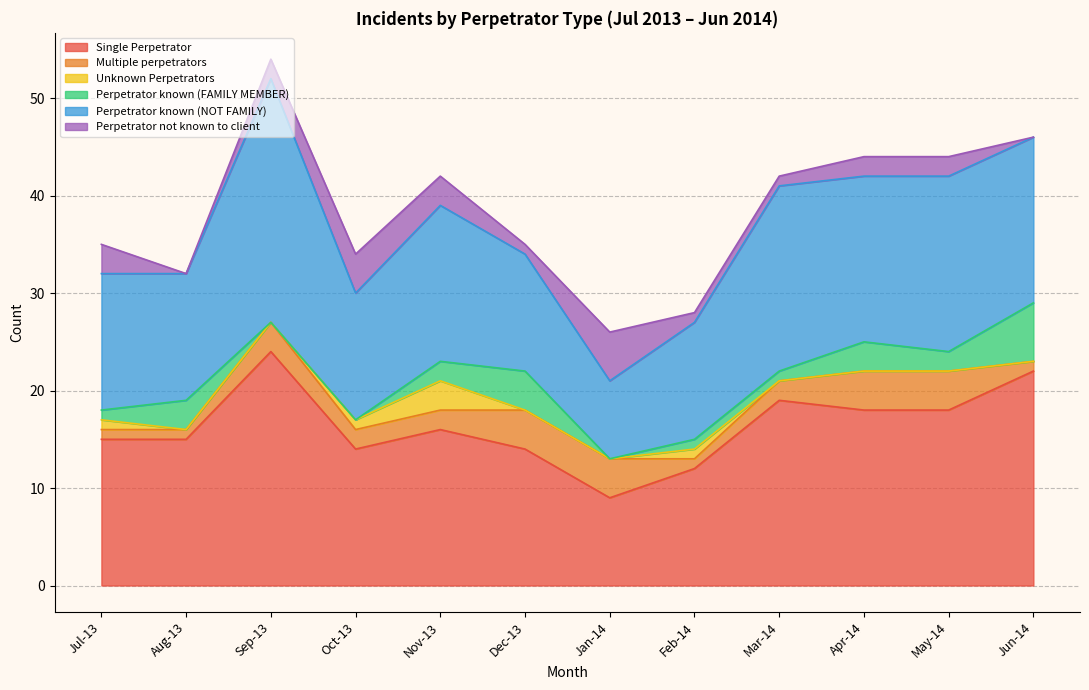

True or false: Perpetrator known (FAMILY MEMBER) has a value of 3 at Jan-14.

False